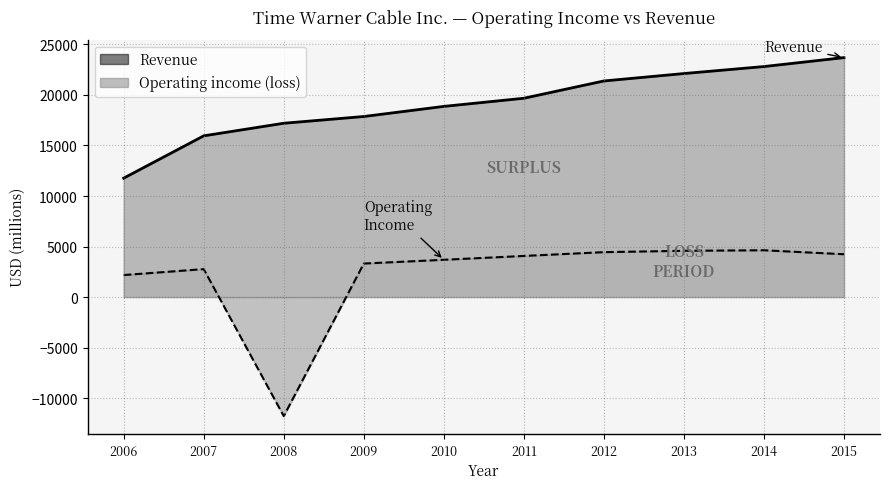

True or false: Revenue and Operating income (loss) intersect in this chart.

False